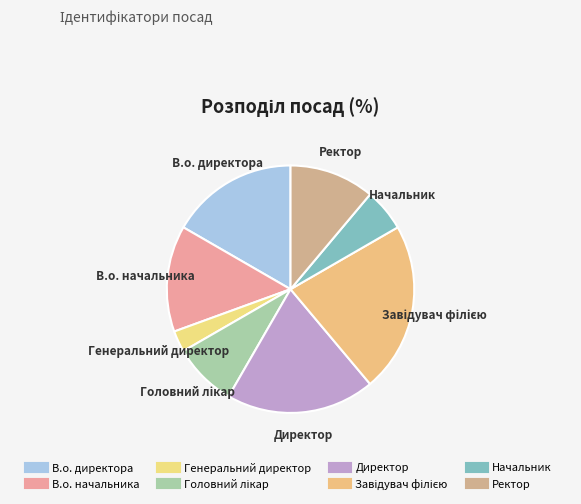

How many segments does this pie chart have?

8